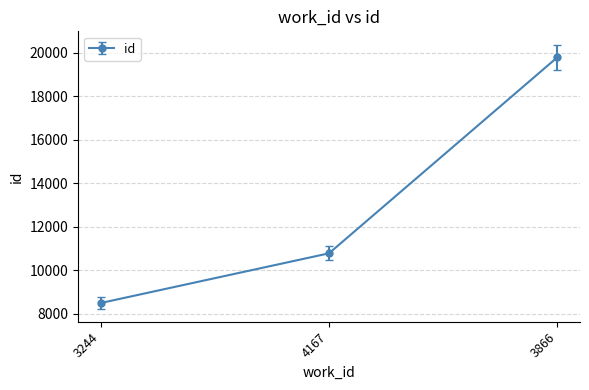

At which category does the chart reach its minimum across all series?

3244